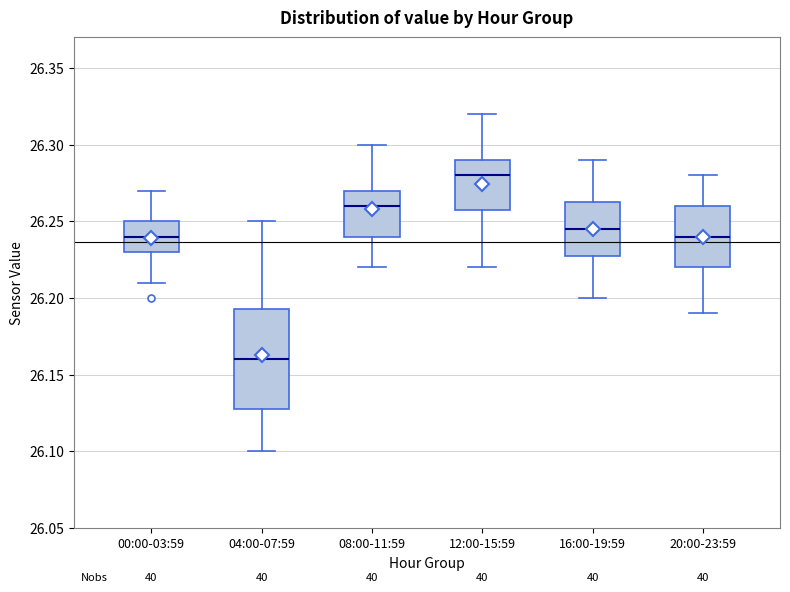

Reading left to right, transcribe this box plot: for each box, give where its median line is, the range the box spans, and where its two whiskers end, as read against the y-axis. The values are not printed on the chart, so give them approximately, as read against the axis.

00:00-03:59: median 26.240, box 26.230 to 26.250, whiskers 26.210 to 26.270
04:00-07:59: median 26.160, box 26.130 to 26.195, whiskers 26.100 to 26.250
08:00-11:59: median 26.260, box 26.240 to 26.270, whiskers 26.220 to 26.300
12:00-15:59: median 26.280, box 26.260 to 26.290, whiskers 26.220 to 26.320
16:00-19:59: median 26.245, box 26.230 to 26.265, whiskers 26.200 to 26.290
20:00-23:59: median 26.240, box 26.220 to 26.260, whiskers 26.190 to 26.280